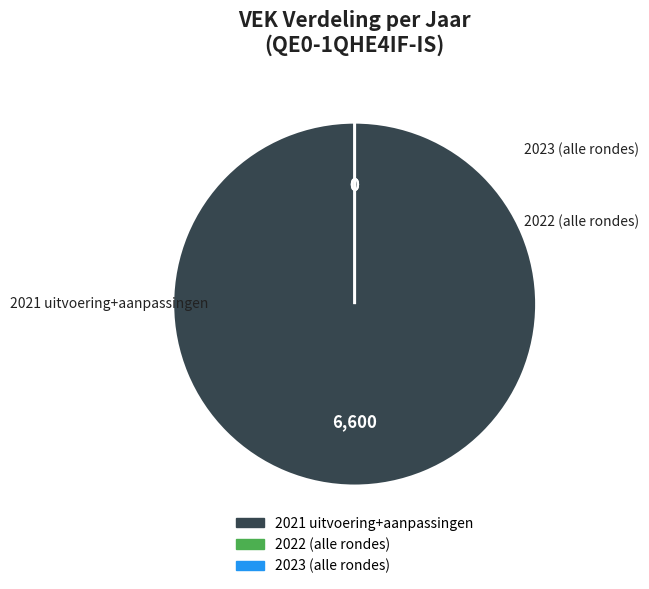

Is there a majority slice in this chart?

No